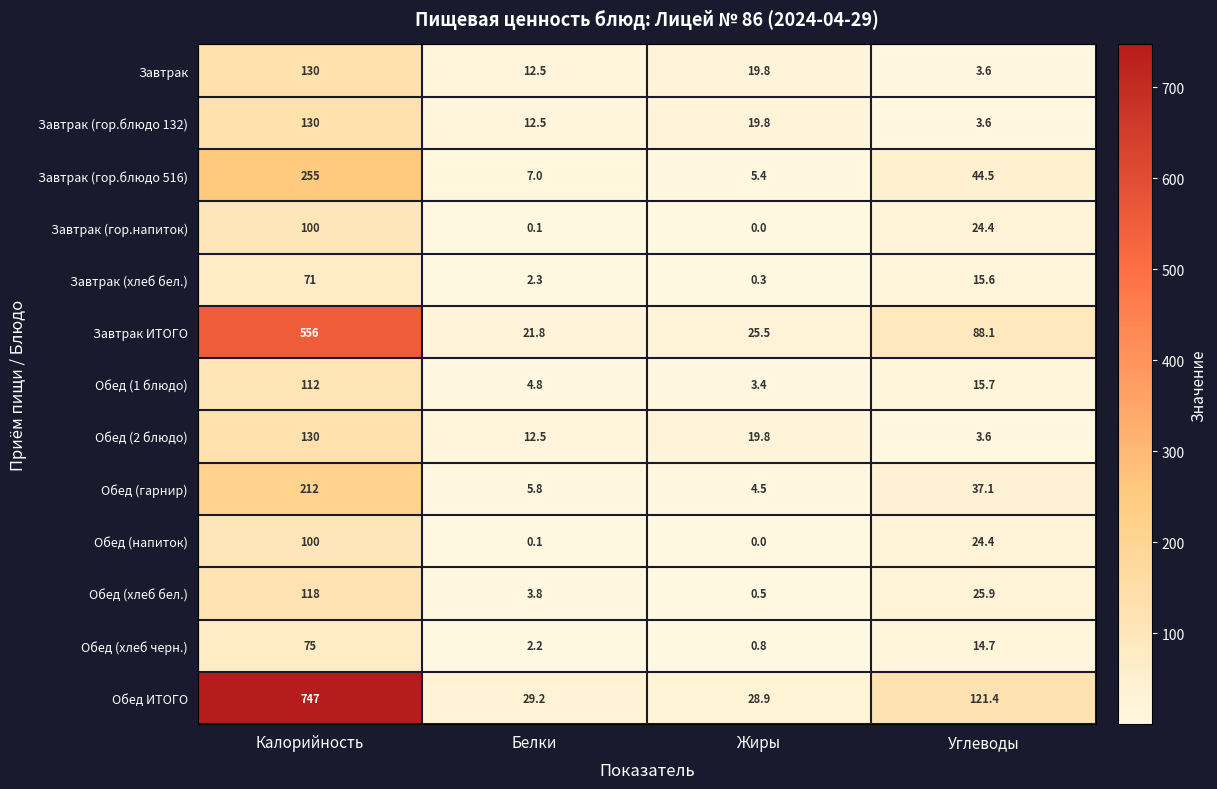

Which category has the highest value in the Обед (хлеб бел.) series?

Калорийность